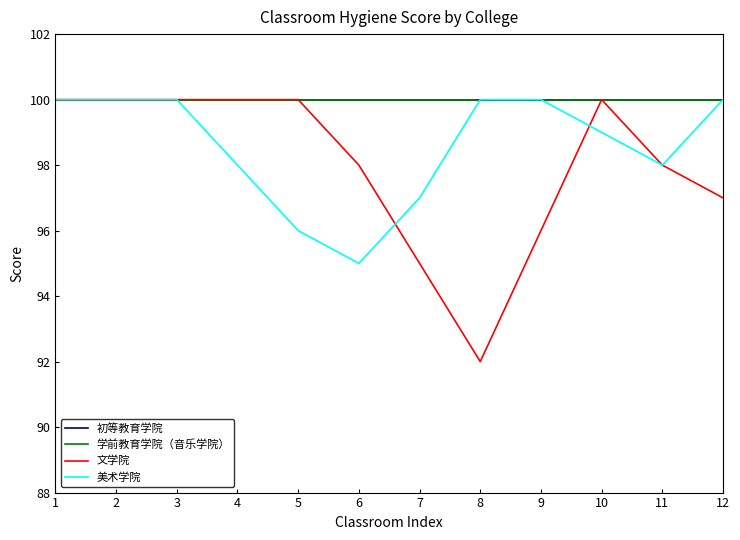

The 美术学院 series shows 100 at 9. True or false?

True